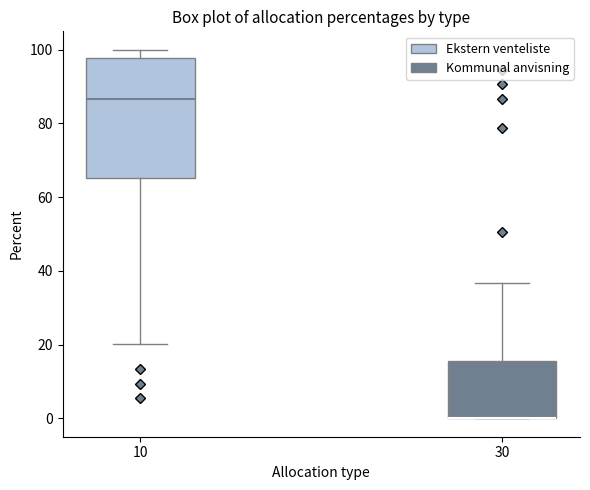

Where does the upper whisker of the box at x = 30 end on the y-axis? The values are not printed on the chart, so give them approximately, as read against the axis.

36